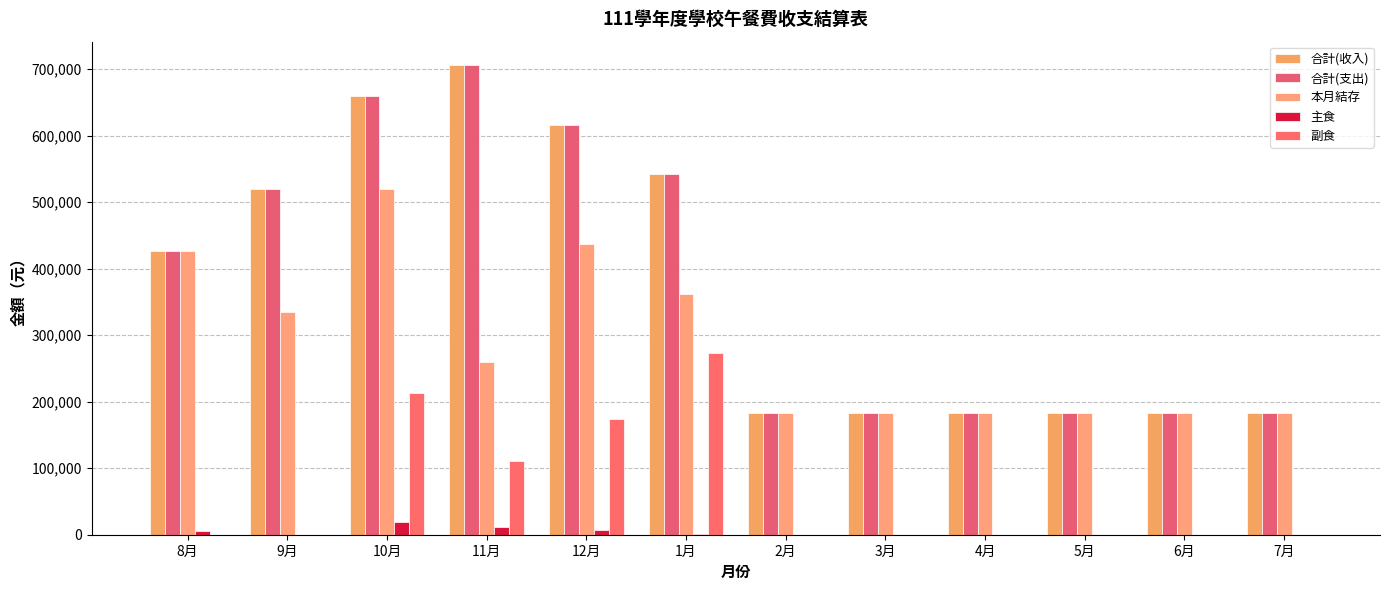

How many groups of bars are there?

12